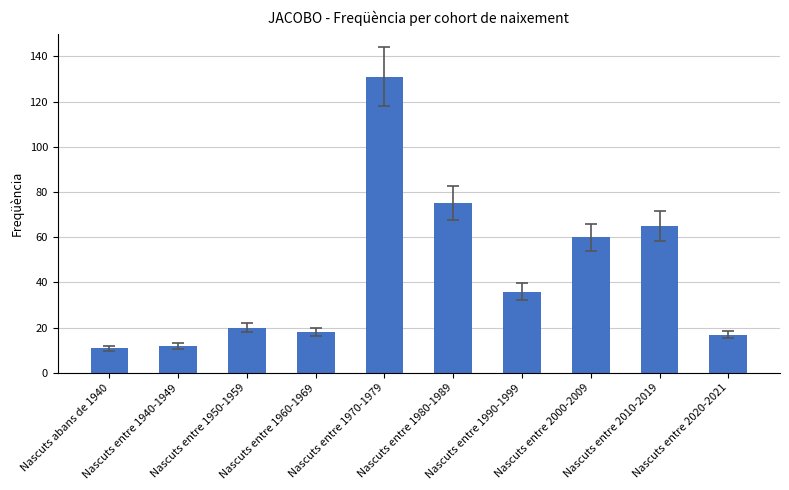

What is the maximum value shown in the chart?

131